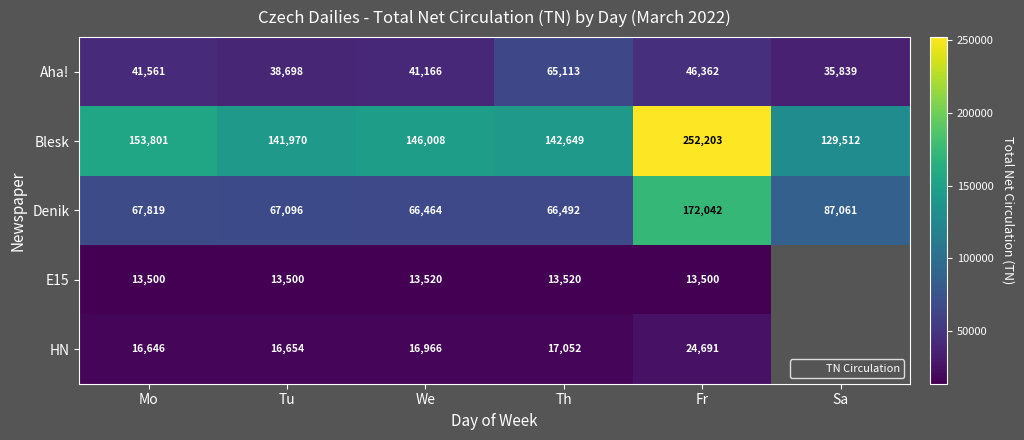

At how many categories does at least one series exceed 227919?

1